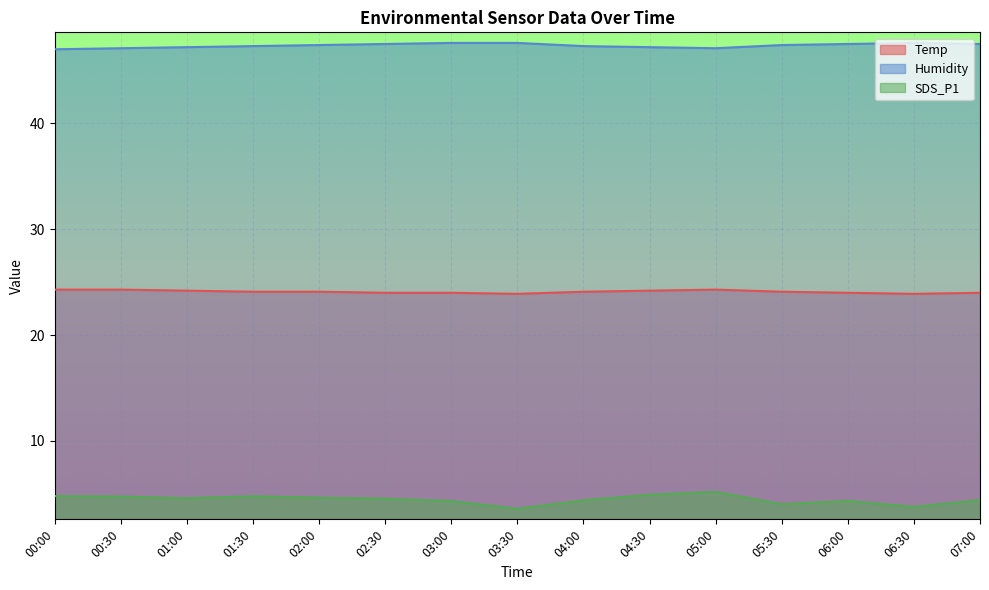

Which series has the widest spread of values?

SDS_P1